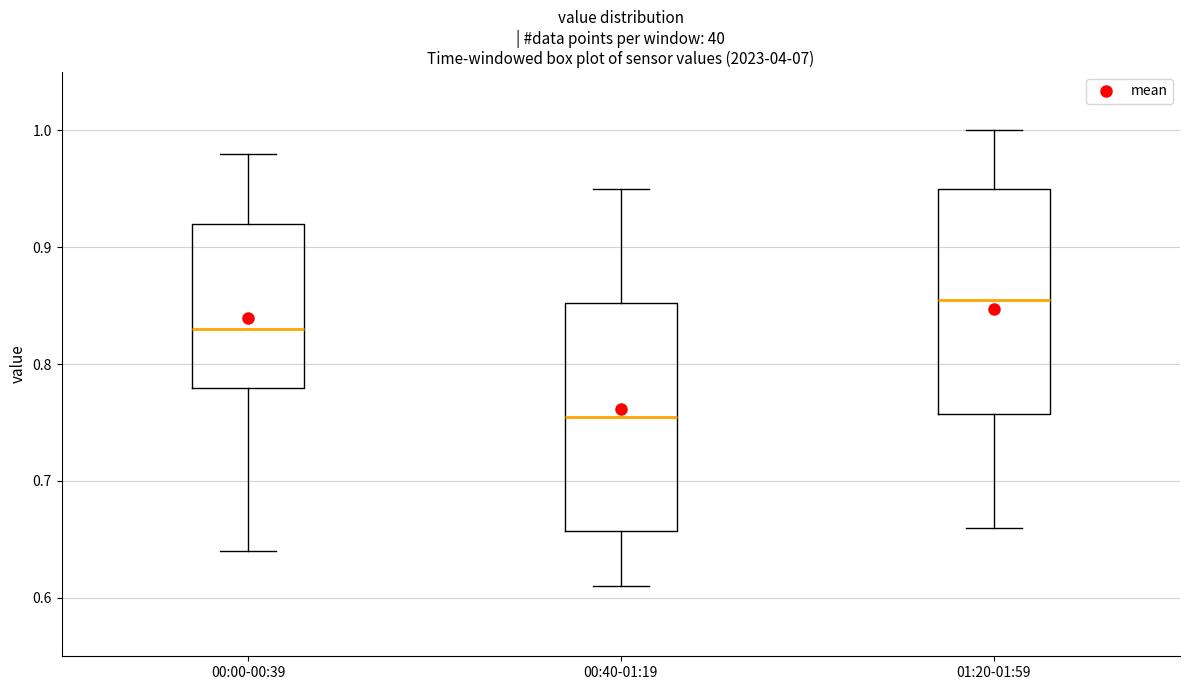

Reading left to right, transcribe this box plot: for each box, give where its median line is, the range the box spans, and where its two whiskers end, as read against the y-axis. The values are not printed on the chart, so give them approximately, as read against the axis.

00:00-00:39: median 0.83, box 0.78 to 0.92, whiskers 0.64 to 0.98
00:40-01:19: median 0.76, box 0.66 to 0.85, whiskers 0.61 to 0.95
01:20-01:59: median 0.86, box 0.76 to 0.95, whiskers 0.66 to 1.00